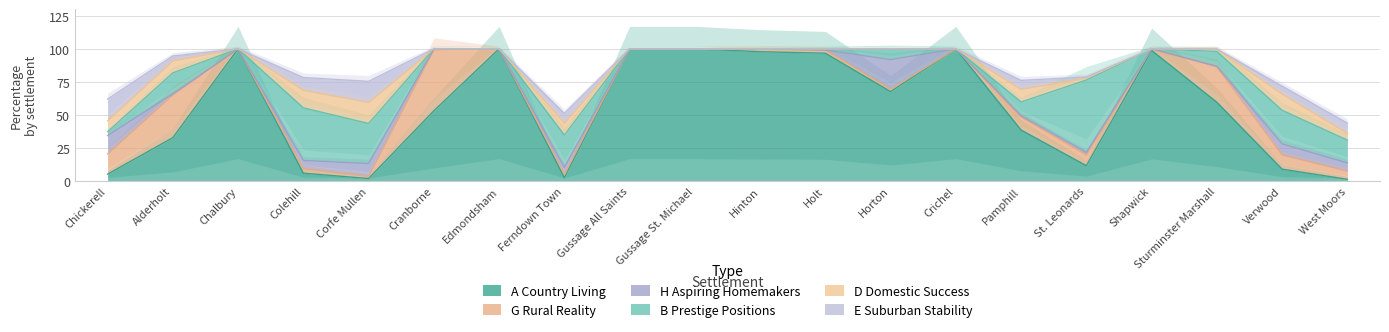

How many times do G Rural Reality and H Aspiring Homemakers cross each other?

3